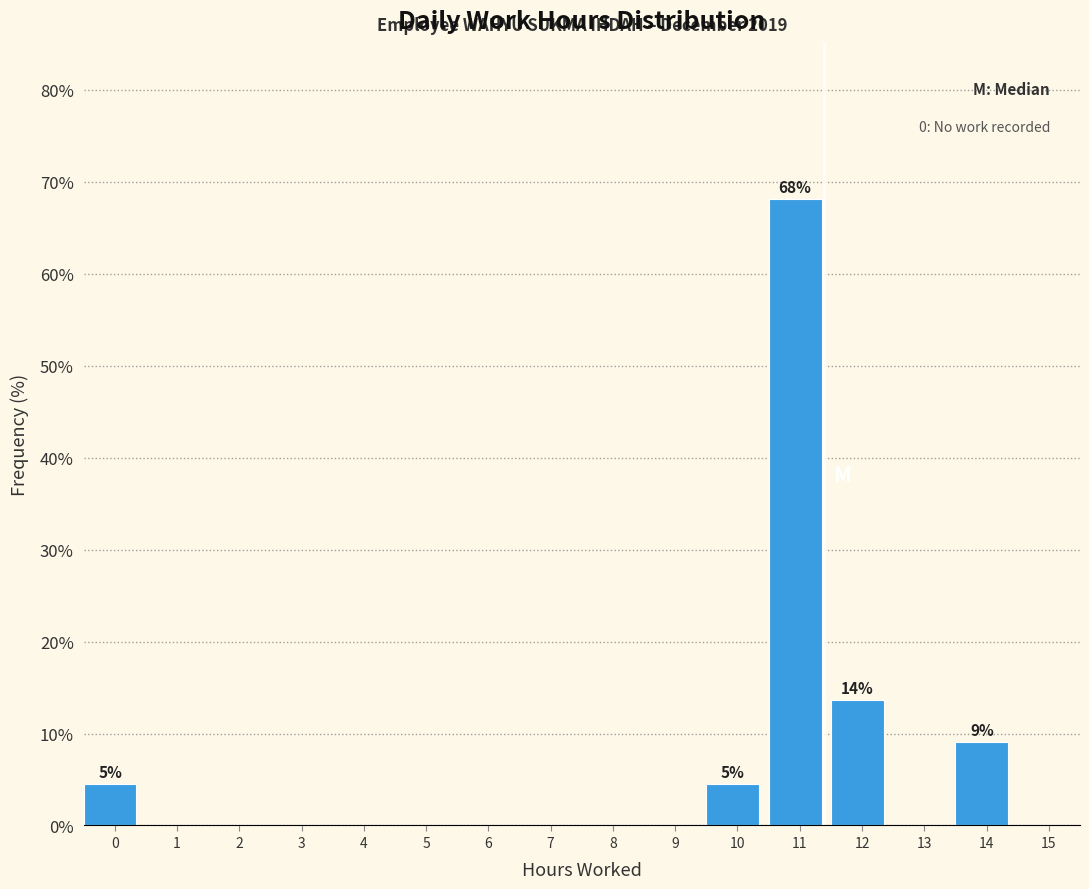

Reading left to right, transcribe all the data shown in this chart.

0=4.5	1=0.0	2=0.0	3=0.0	4=0.0	5=0.0	6=0.0	7=0.0	8=0.0	9=0.0	10=4.5	11=68.2	12=13.6	13=0.0	14=9.1	15=0.0